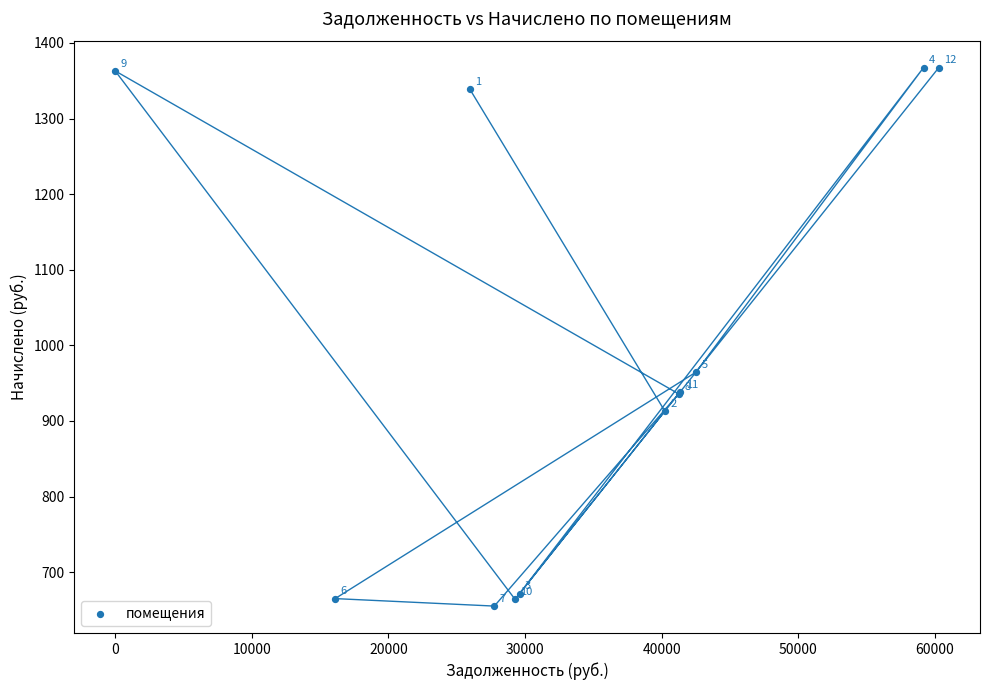

What Y value in the scatter plot is closest to 1011?

964.5